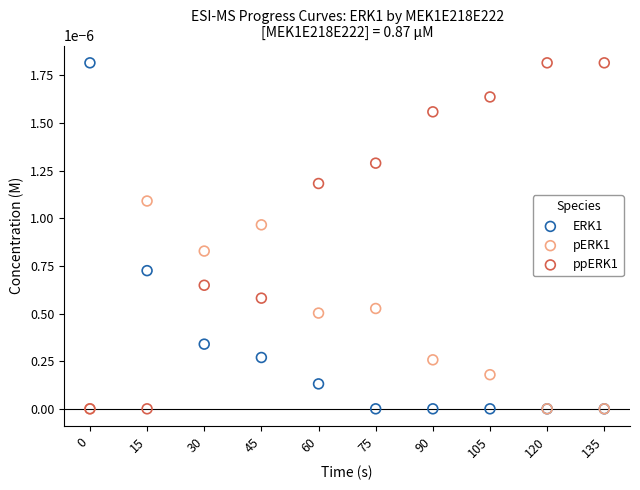

What are all the series names shown in the legend?

ERK1, pERK1, ppERK1